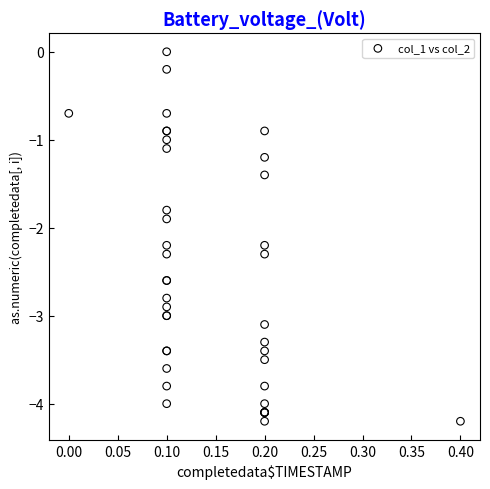

What Y value in the scatter plot is closest to -2?

-1.9